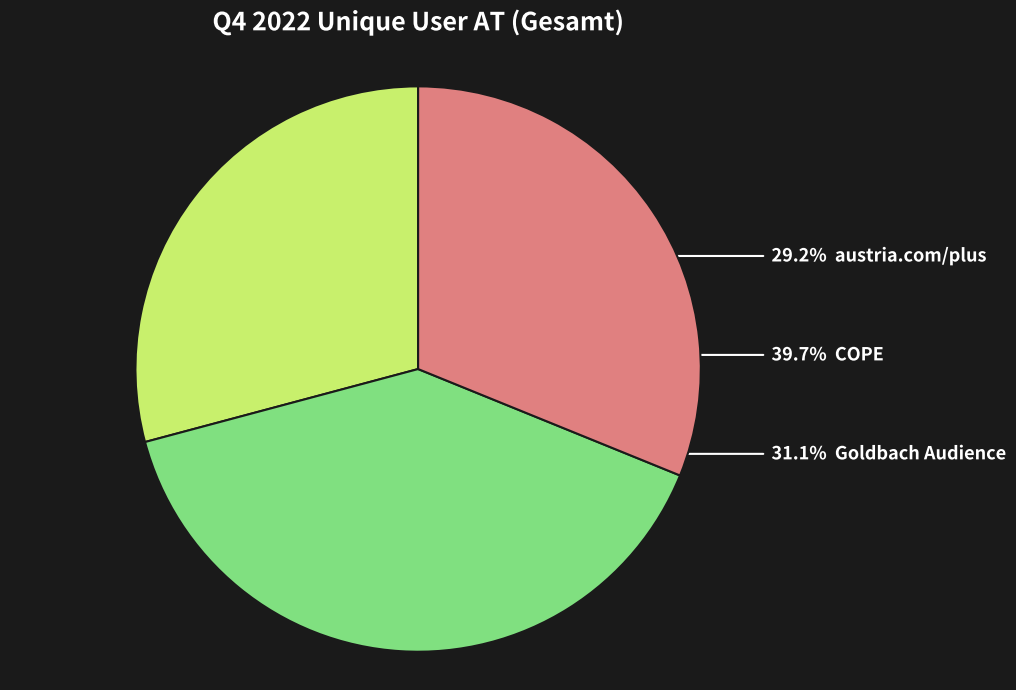

Does any single category account for the majority?

No